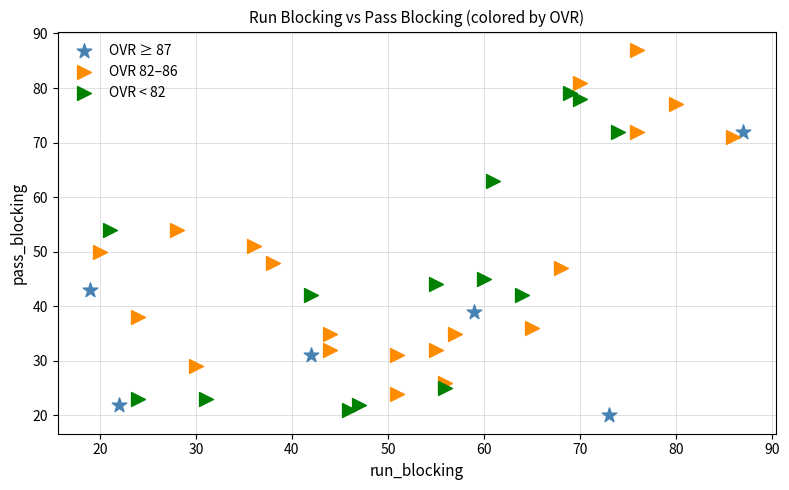

Which series has the largest Y range (max minus min)?

OVR 82–86